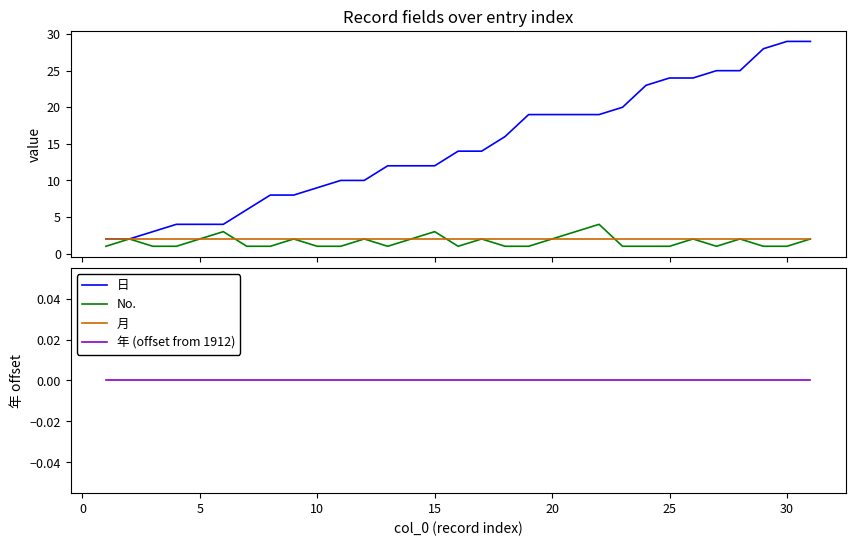

What is the sum of all 月 values?

62